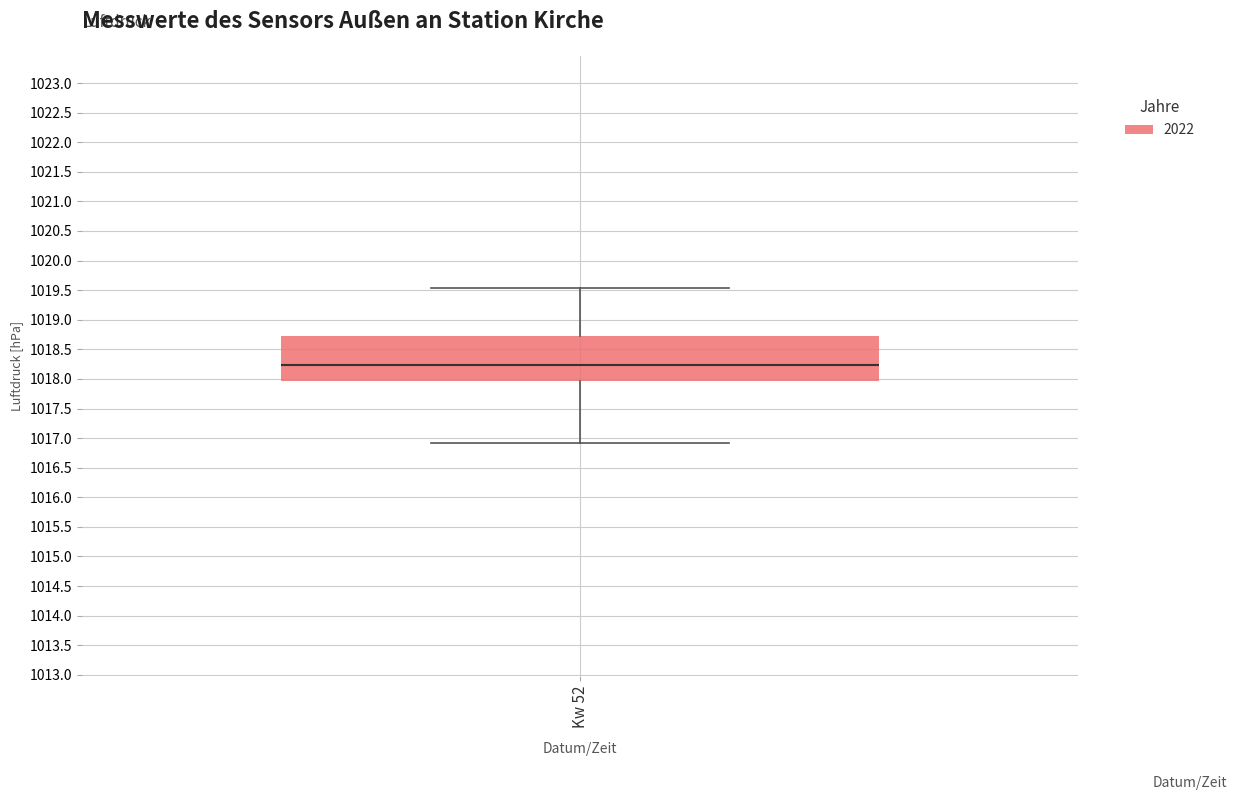

Read this box plot against the y-axis: the position of the median line, the range covered by the box, and the ends of both whiskers. The values are not printed on the chart, so give them approximately, as read against the axis.

median 1018.25, box 1017.95 to 1018.75, whiskers 1016.90 to 1019.55